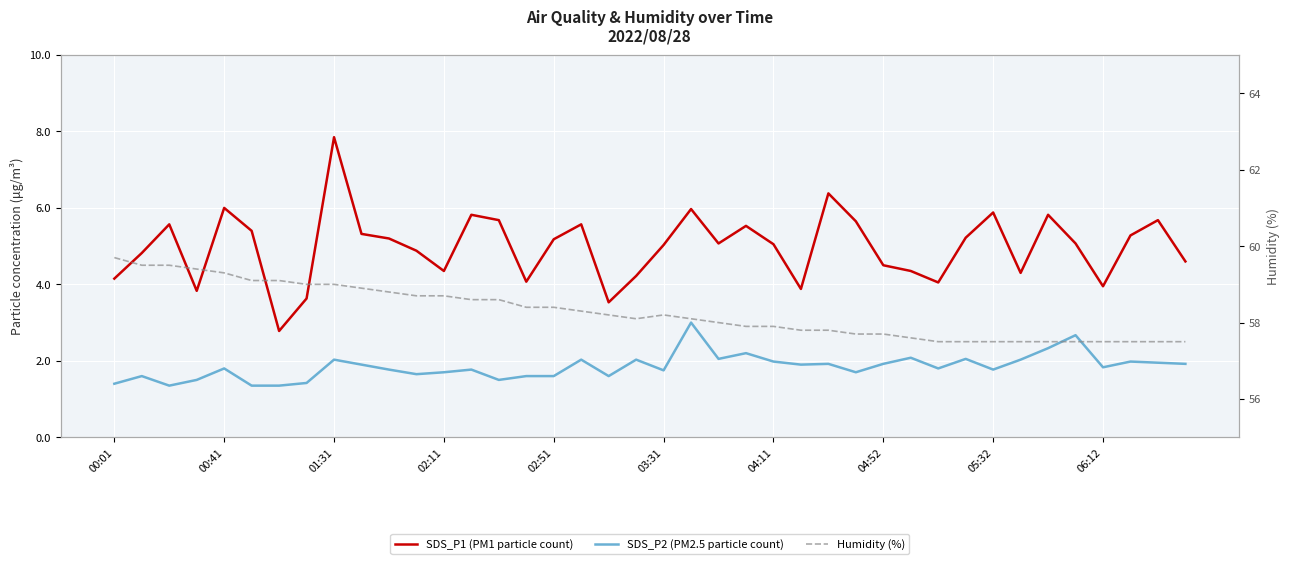

Which series has the largest range (max minus min)?

SDS_P1 (PM1 particle count)